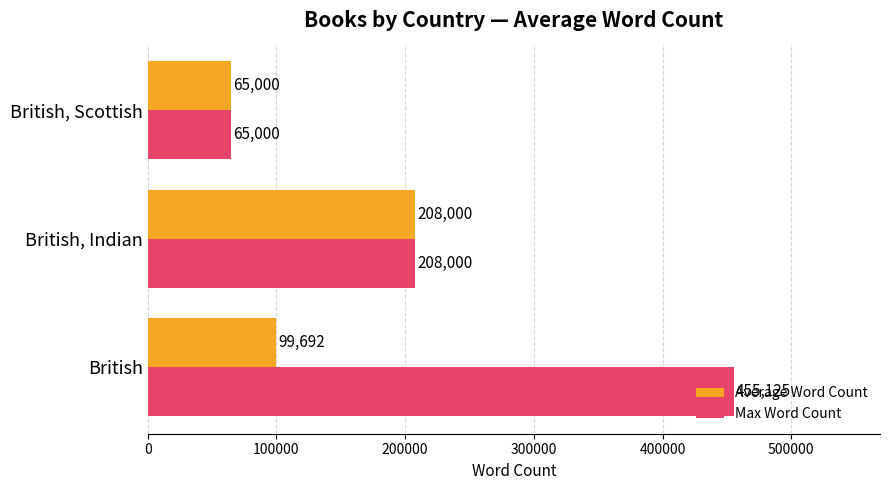

Which series has the largest total across all categories?

Max Word Count